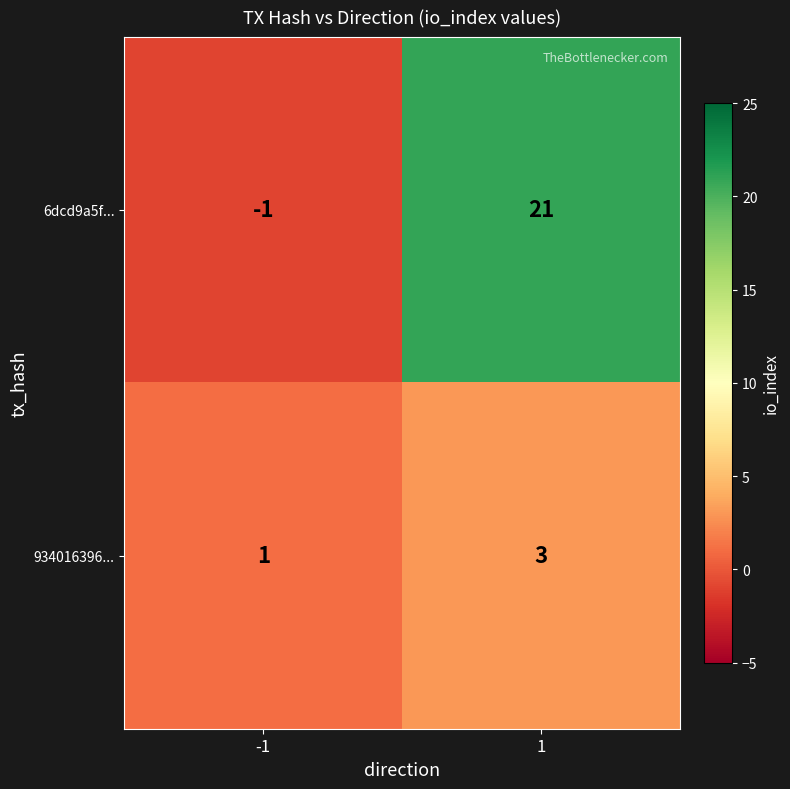

Is the value of 6dcd9a5f... at 1 greater than the value of 934016396... at 1?

Yes